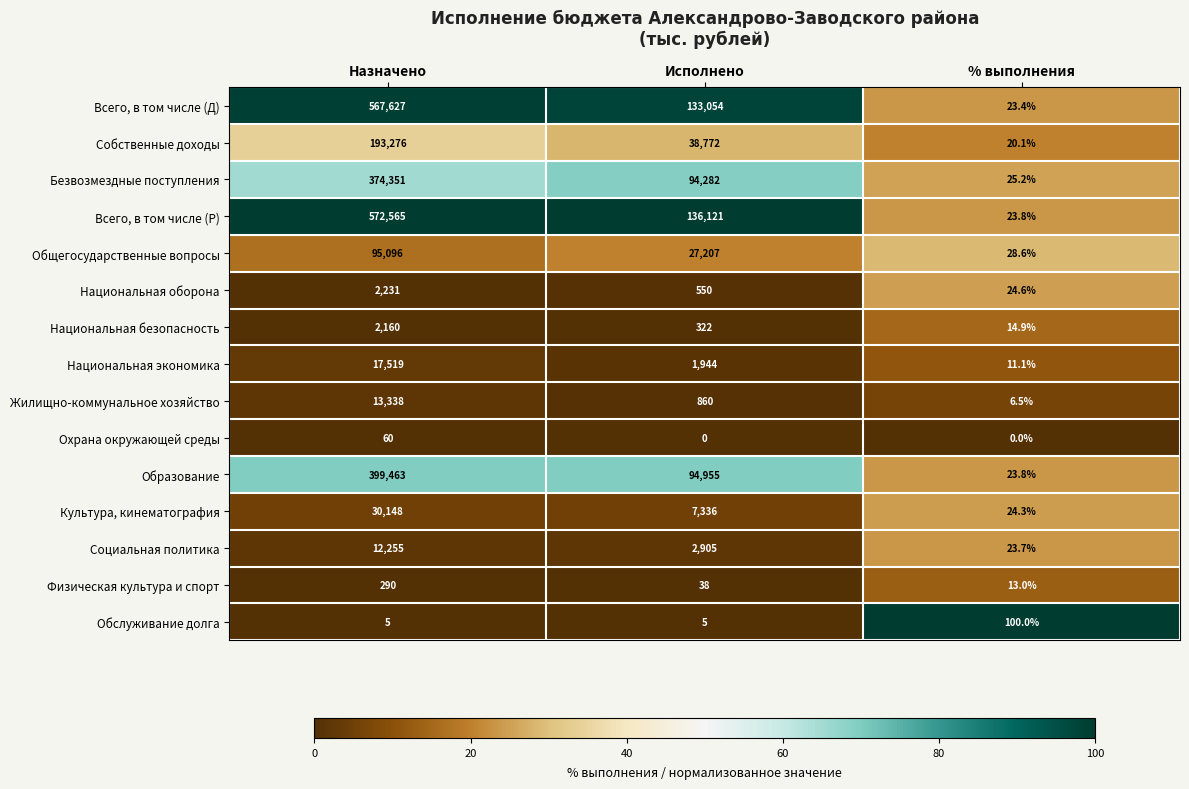

True or false: Собственные доходы has a value of 51547.2 at Исполнено.

False